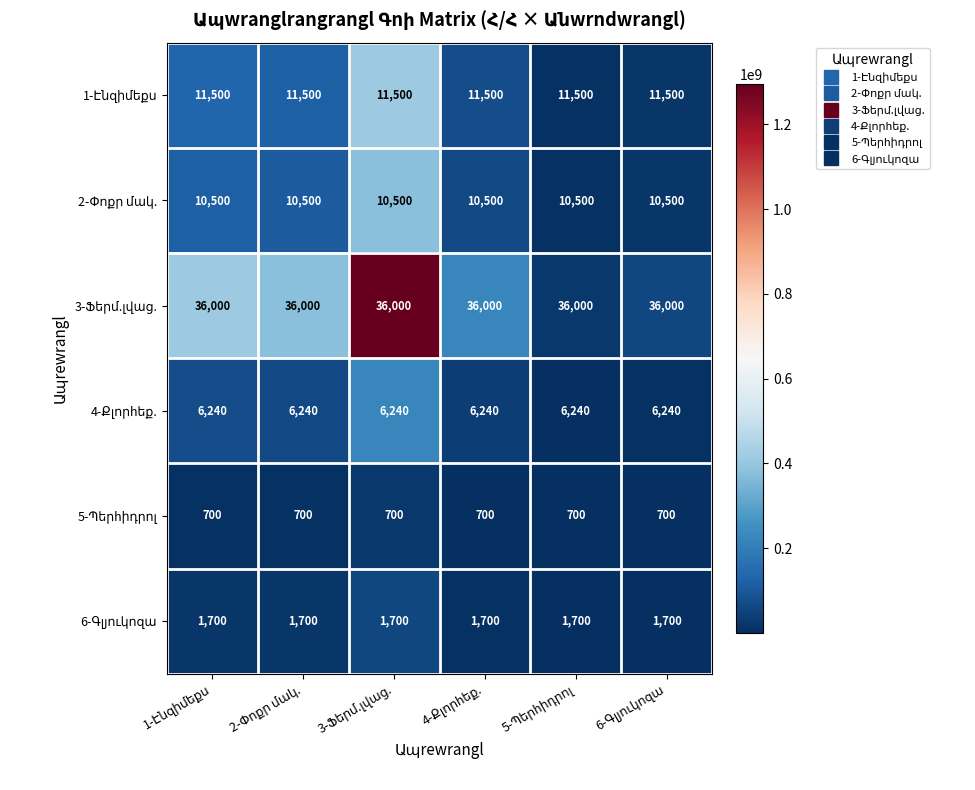

What is the greatest value displayed?

36000